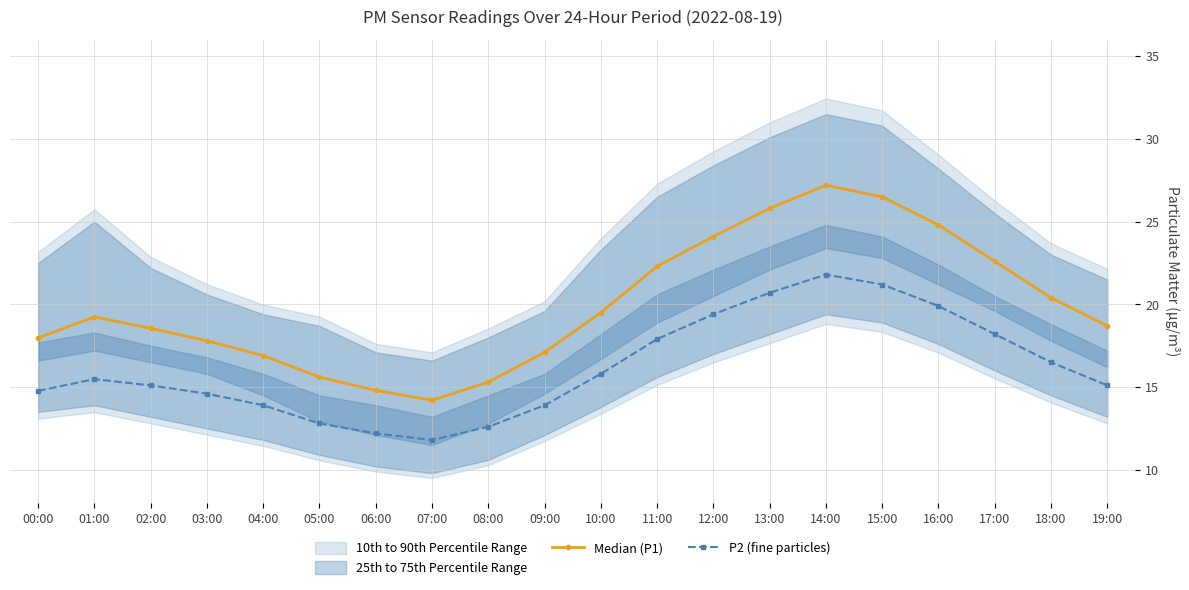

How many values in the Median (P1) series are below 19?

10